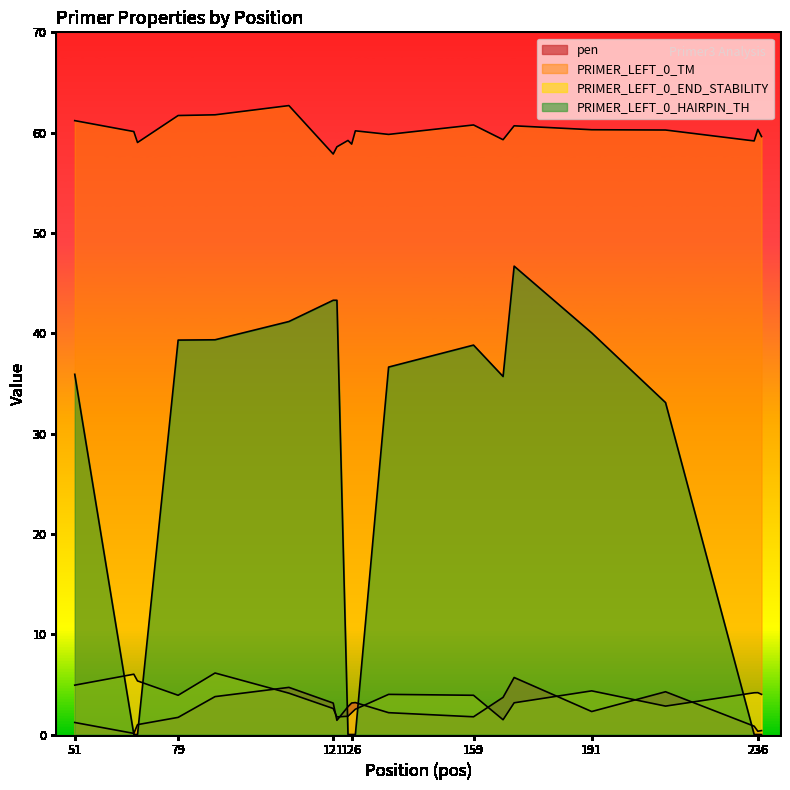

Is the value of PRIMER_LEFT_0_END_STABILITY at 67 greater than the value of PRIMER_LEFT_0_TM at 109?

No